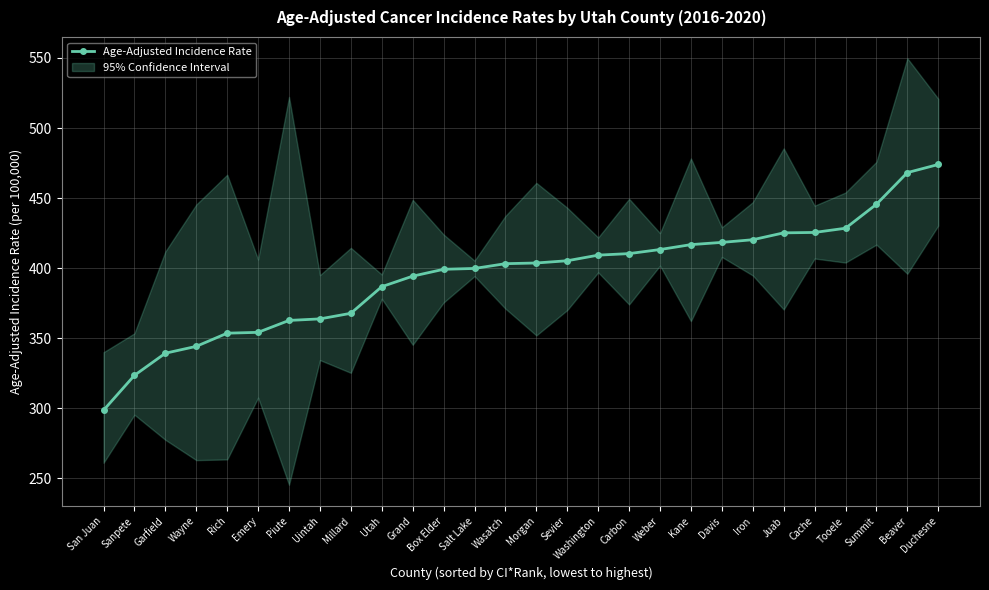

What is the greatest value displayed?

474.0